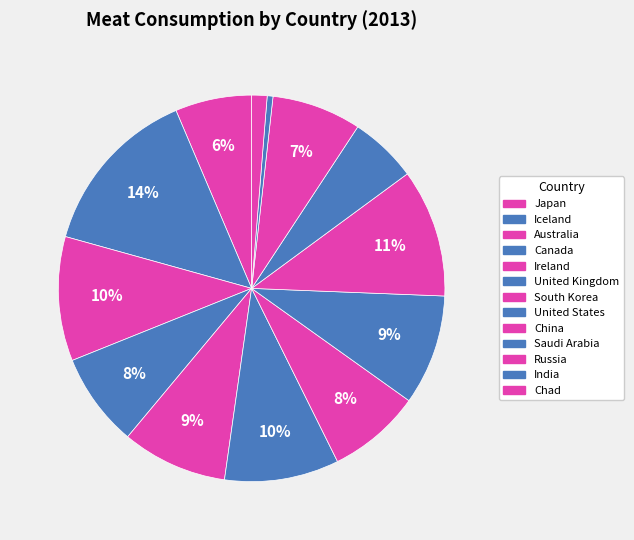

To the nearest percent, what percentage of the pie is Australia?

10%